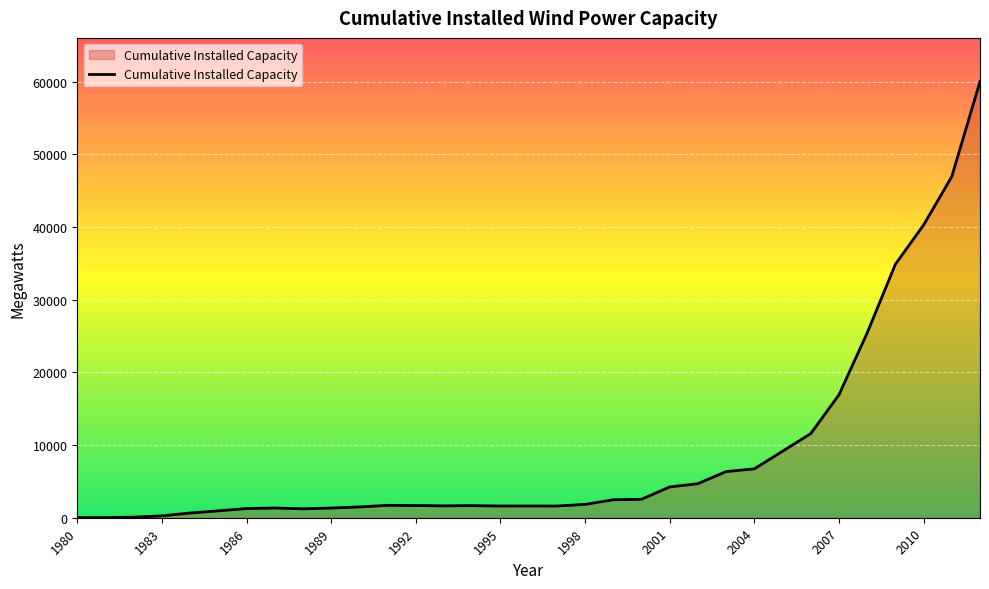

What is the maximum value shown in the chart?

60007.0